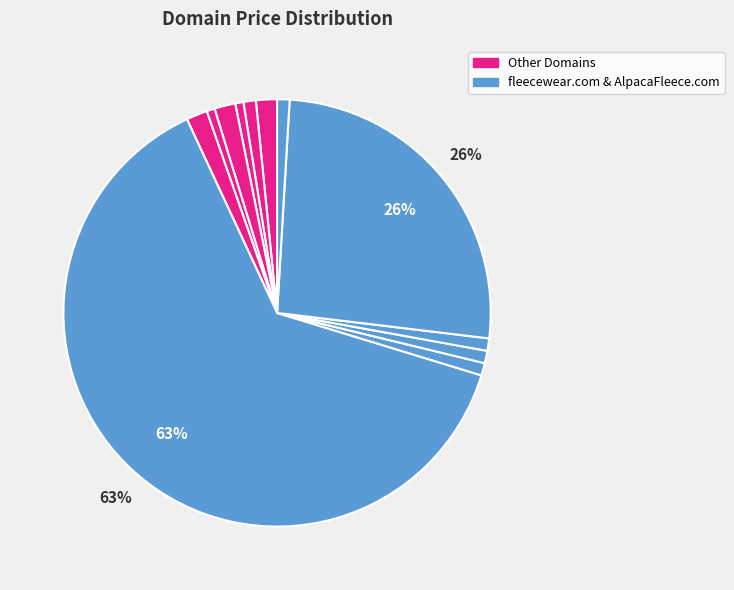

Which category has the biggest portion of the pie?

fleecewear.com